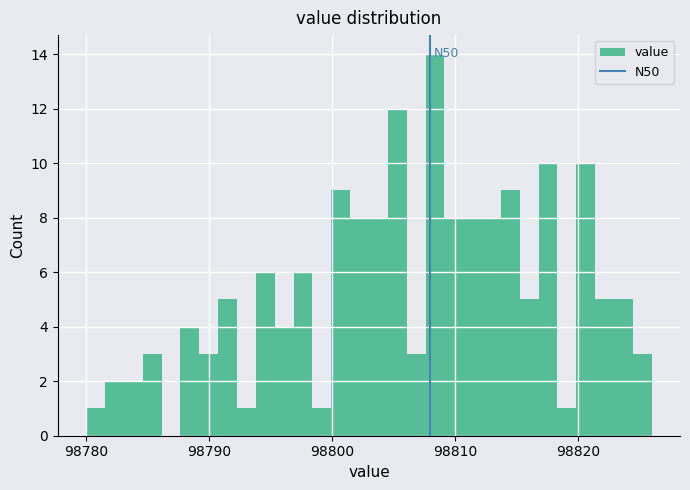

Around what value on the x-axis is the tallest bar? Give the approximate position of its centre, as read against the axis.

98808